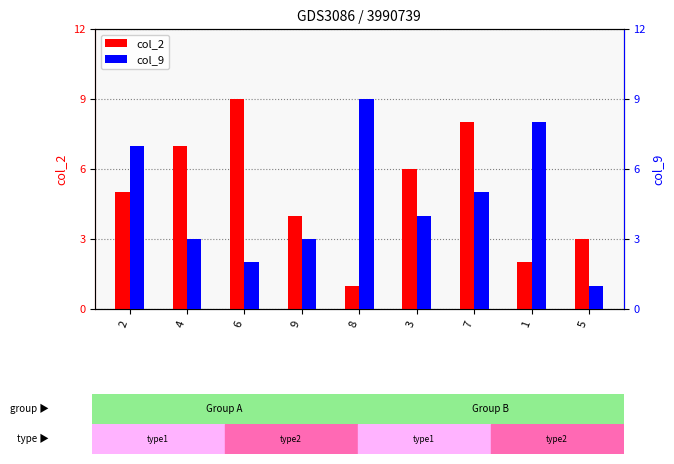

Which series has the largest range (max minus min)?

col_2